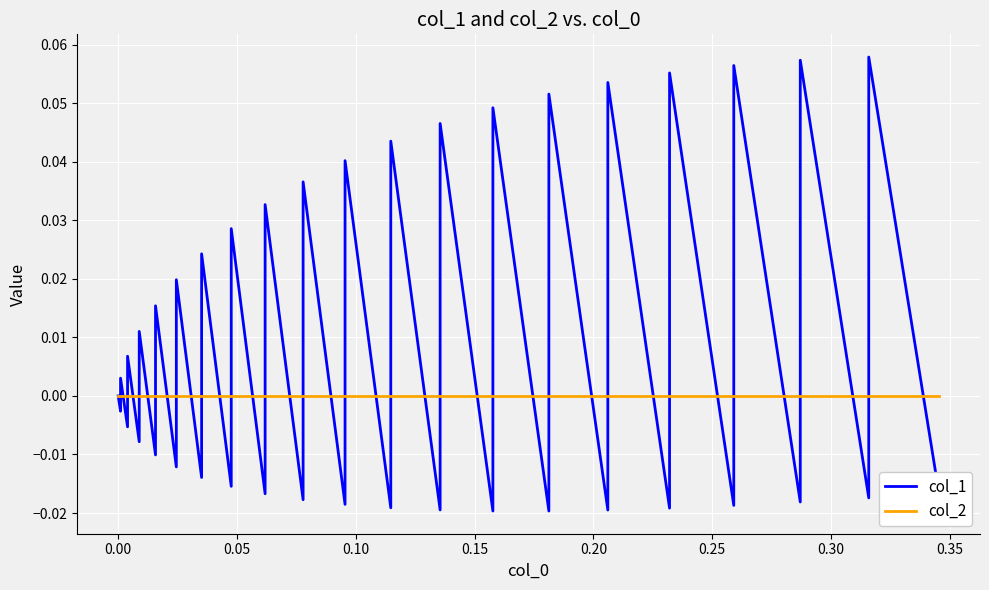

Between which two adjacent categories do col_1 and col_2 first intersect?

0.00 and 0.05